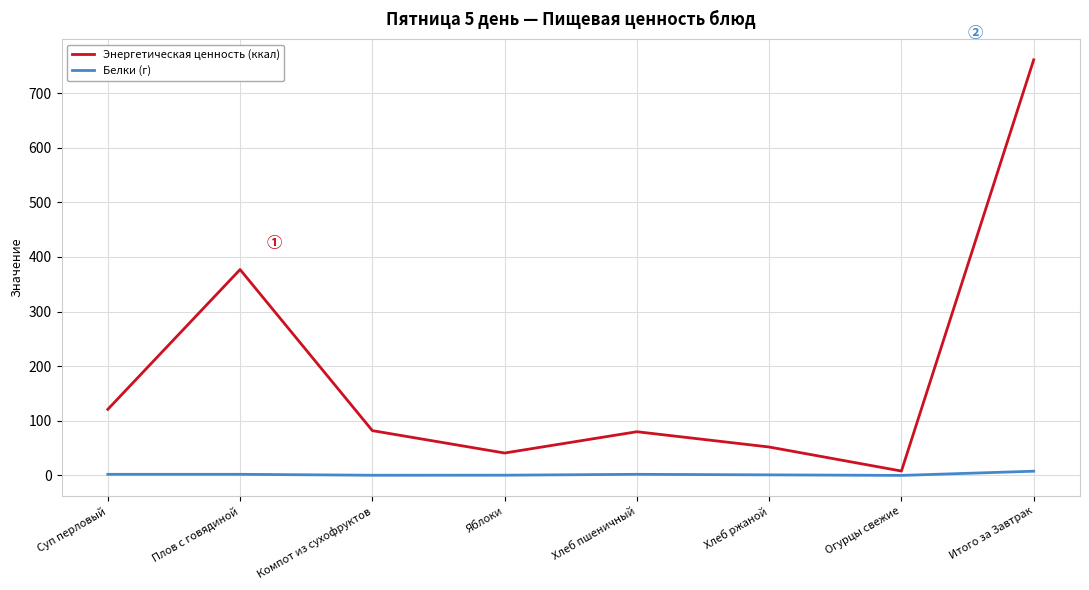

The Энергетическая ценность (ккал) series shows 31.3 at Суп перловый. True or false?

False